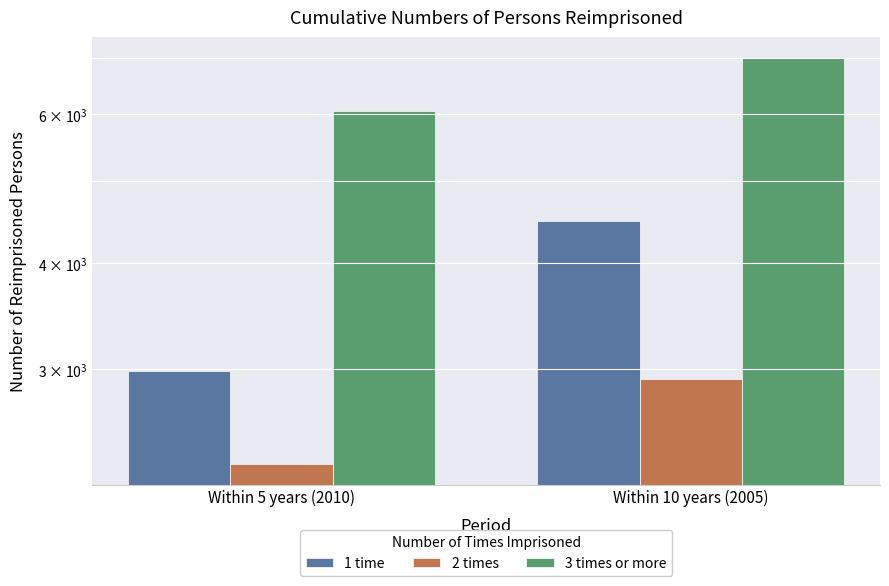

At how many categories does at least one series exceed 3098?

2